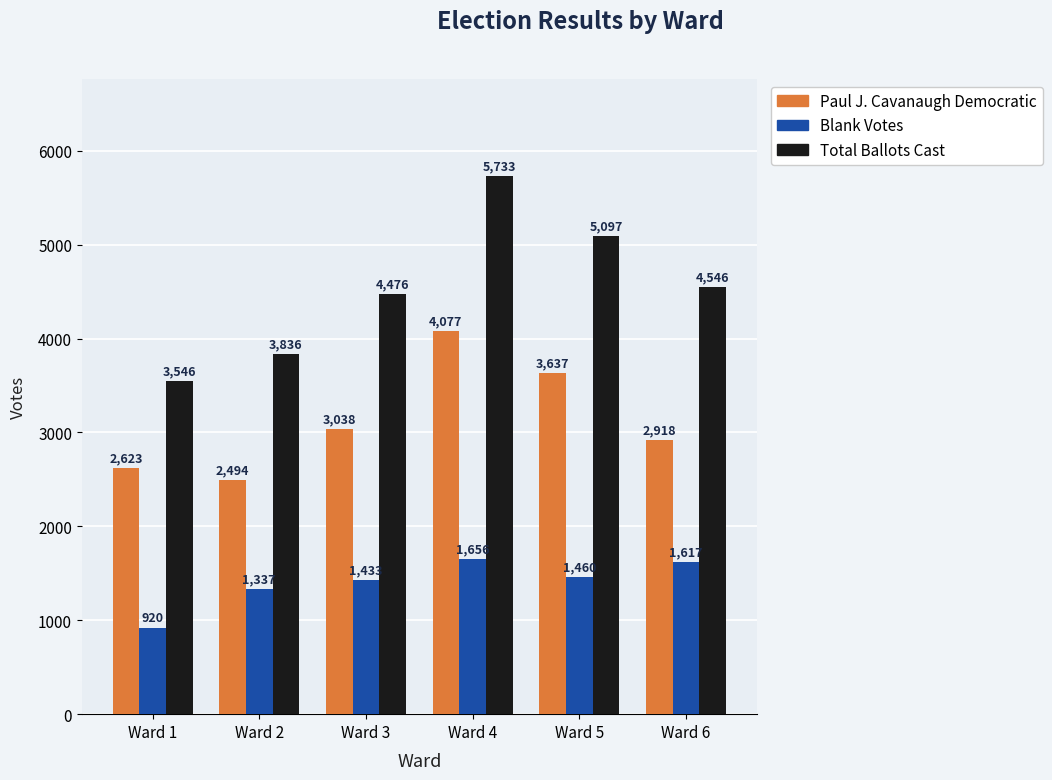

Which series has the widest spread of values?

Total Ballots Cast